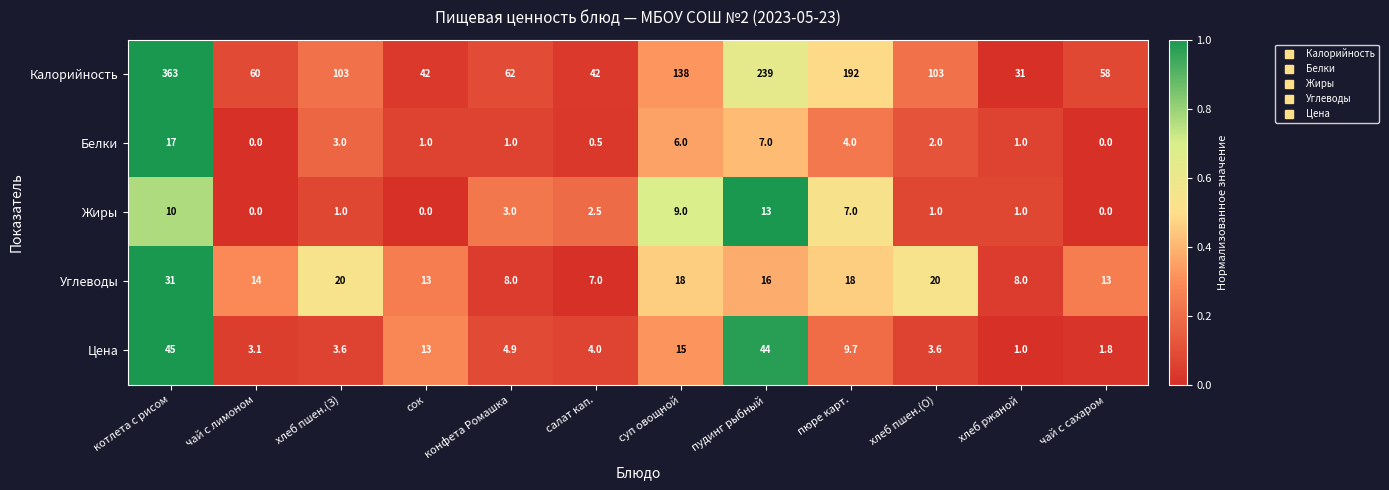

What is the average value of the Цена series?

12.4